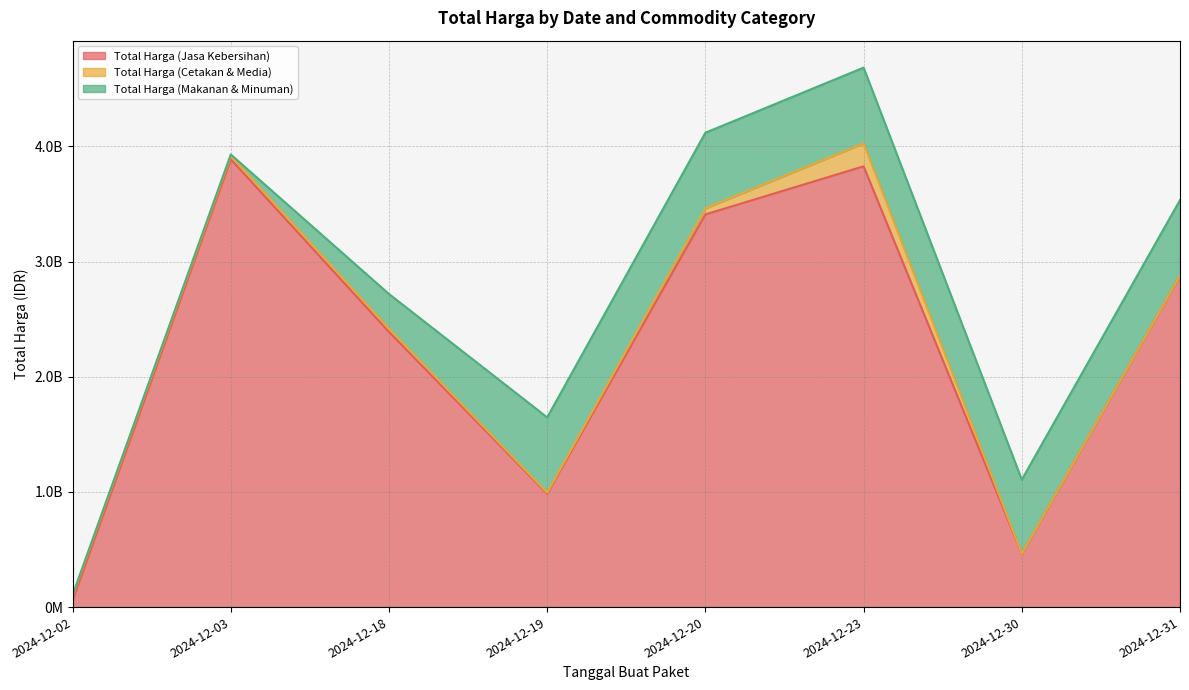

What is the total value across all series at 2024-12-02?

104436000